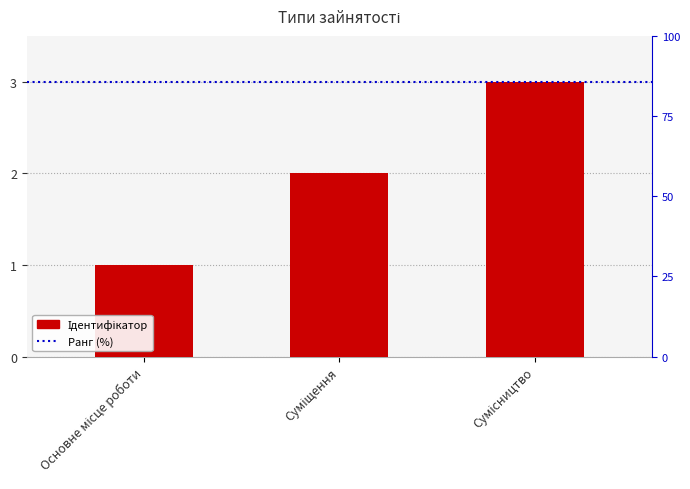

How many values are between 1 and 3?

3